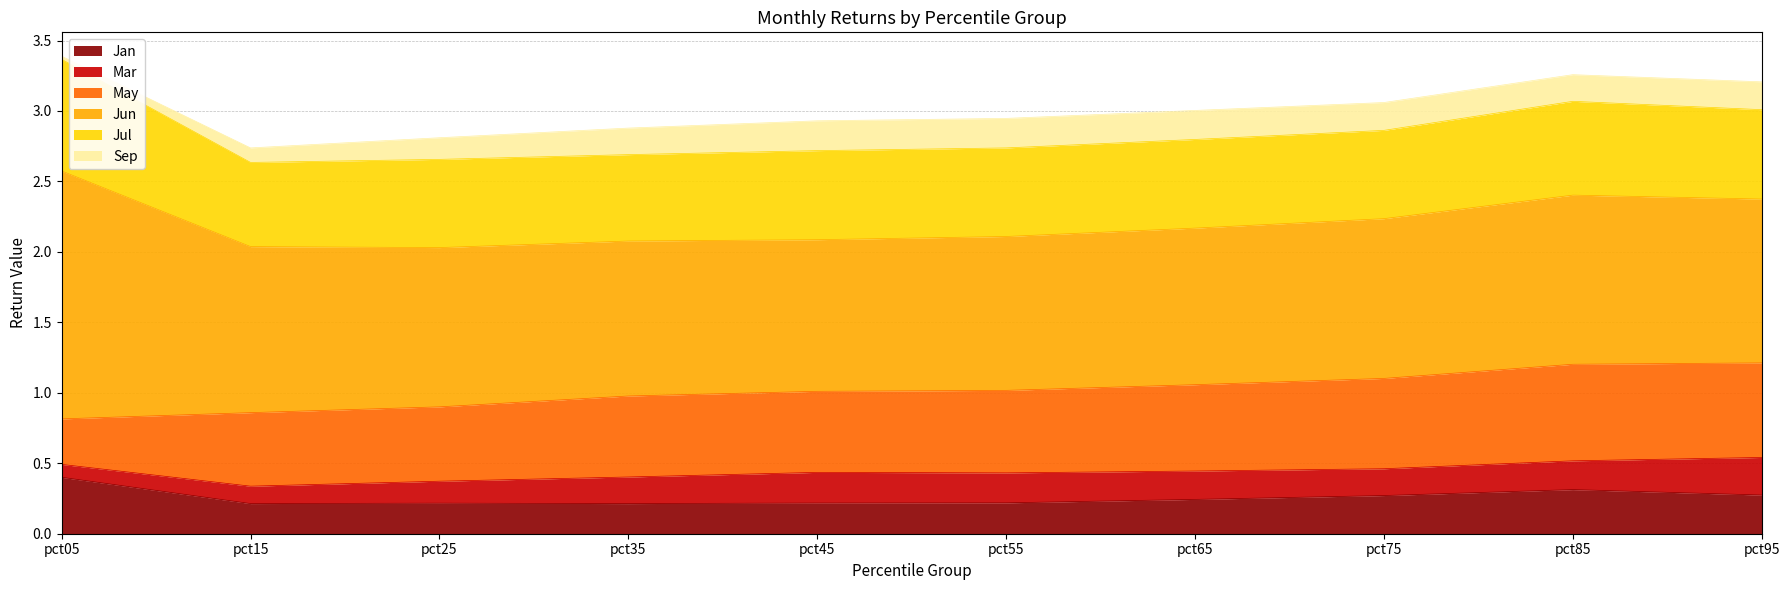

What is the difference between the maximum and minimum values in the Sep series?

0.2